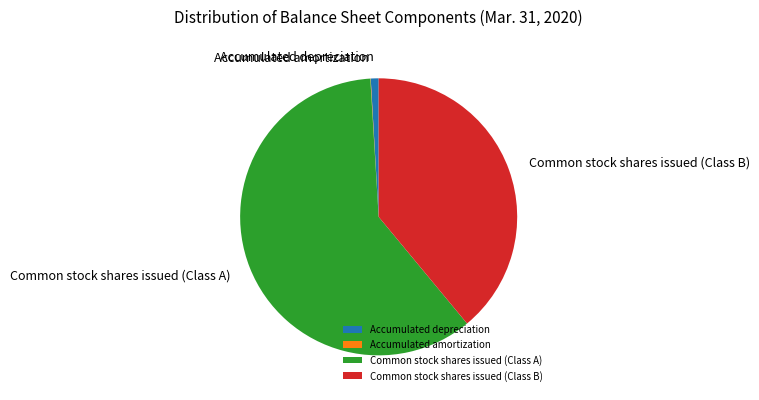

What is the largest slice in the pie chart?

Common stock shares issued (Class A)